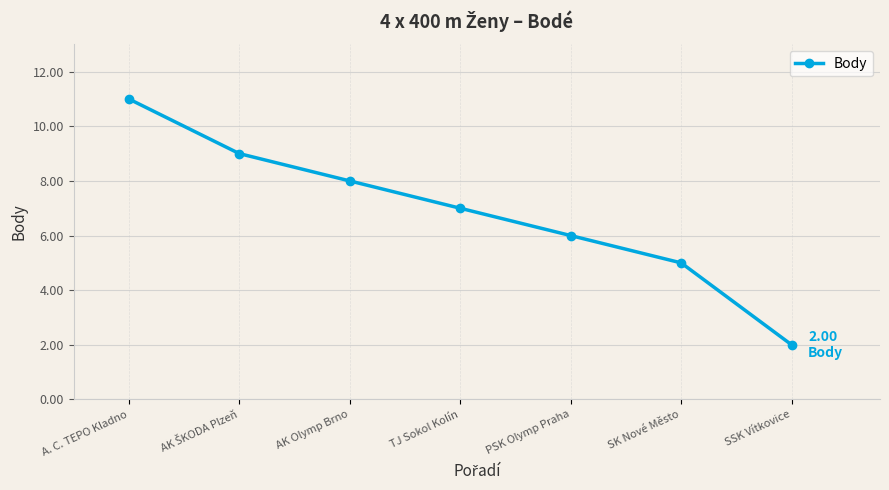

What is the change in value from A. C. TEPO Kladno to TJ Sokol Kolín?

-4